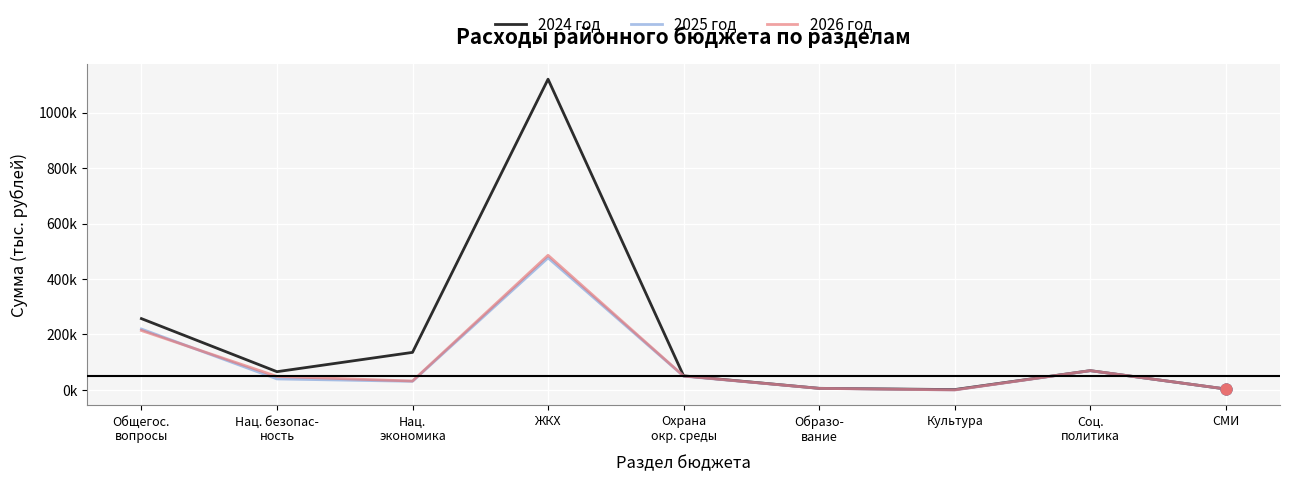

Which series has the largest total across all categories?

2024 год